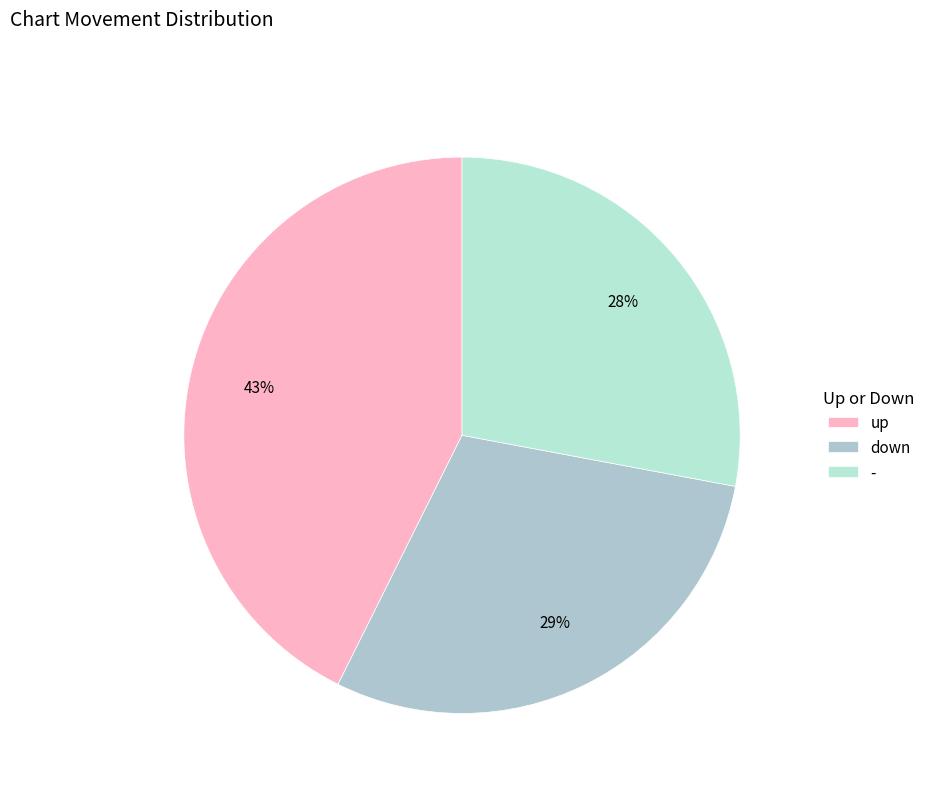

To the nearest percent, what percentage of the pie is down?

29%